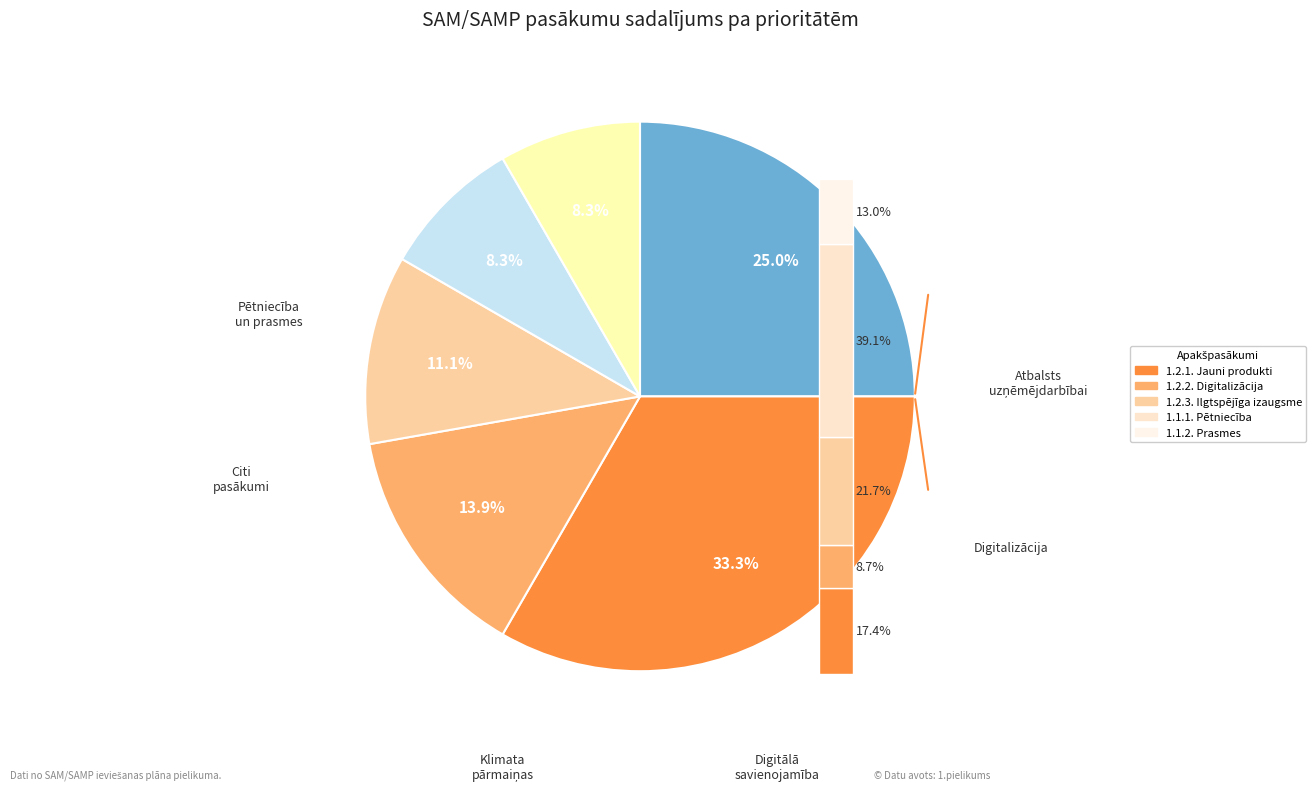

Count the number of slices in the pie.

6